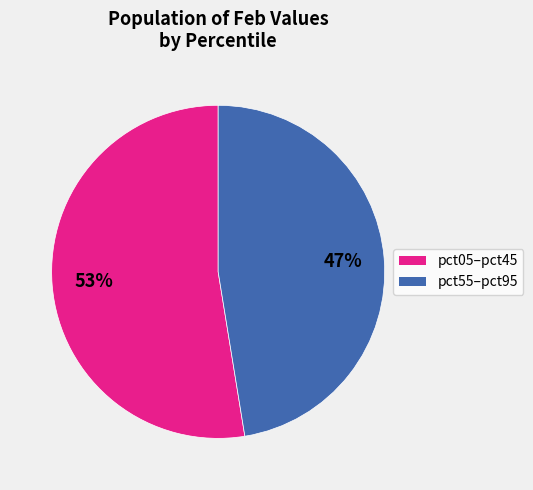

To the nearest percent, what is the average slice percentage?

50%